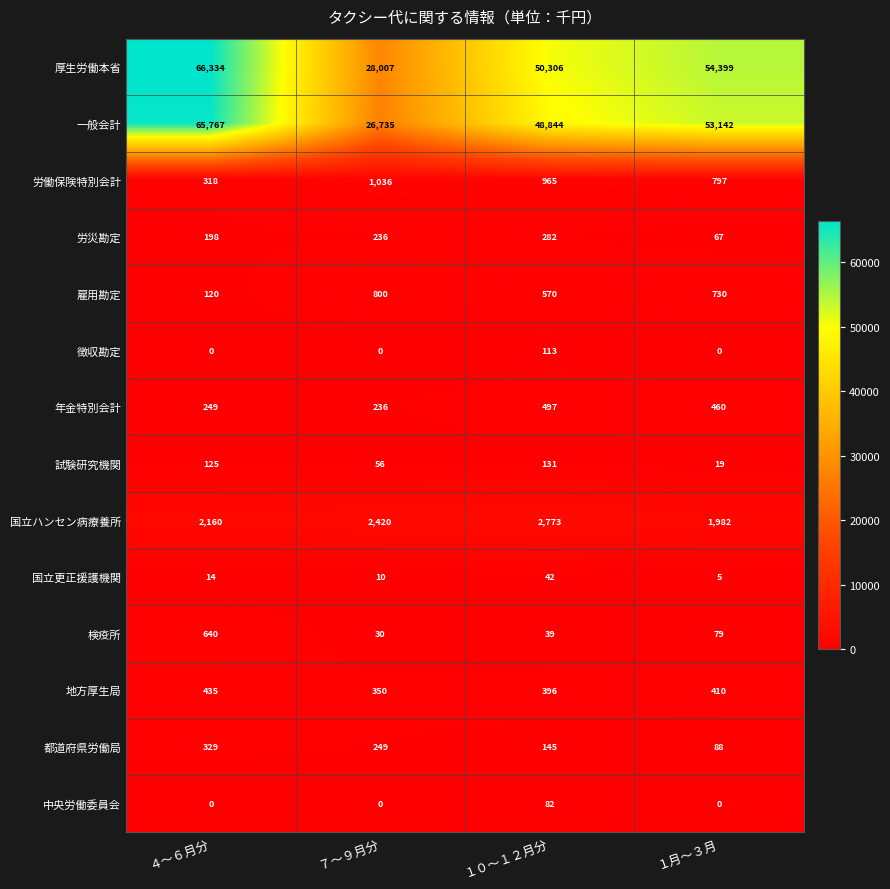

How many data points in 試験研究機関 are less than 125?

2